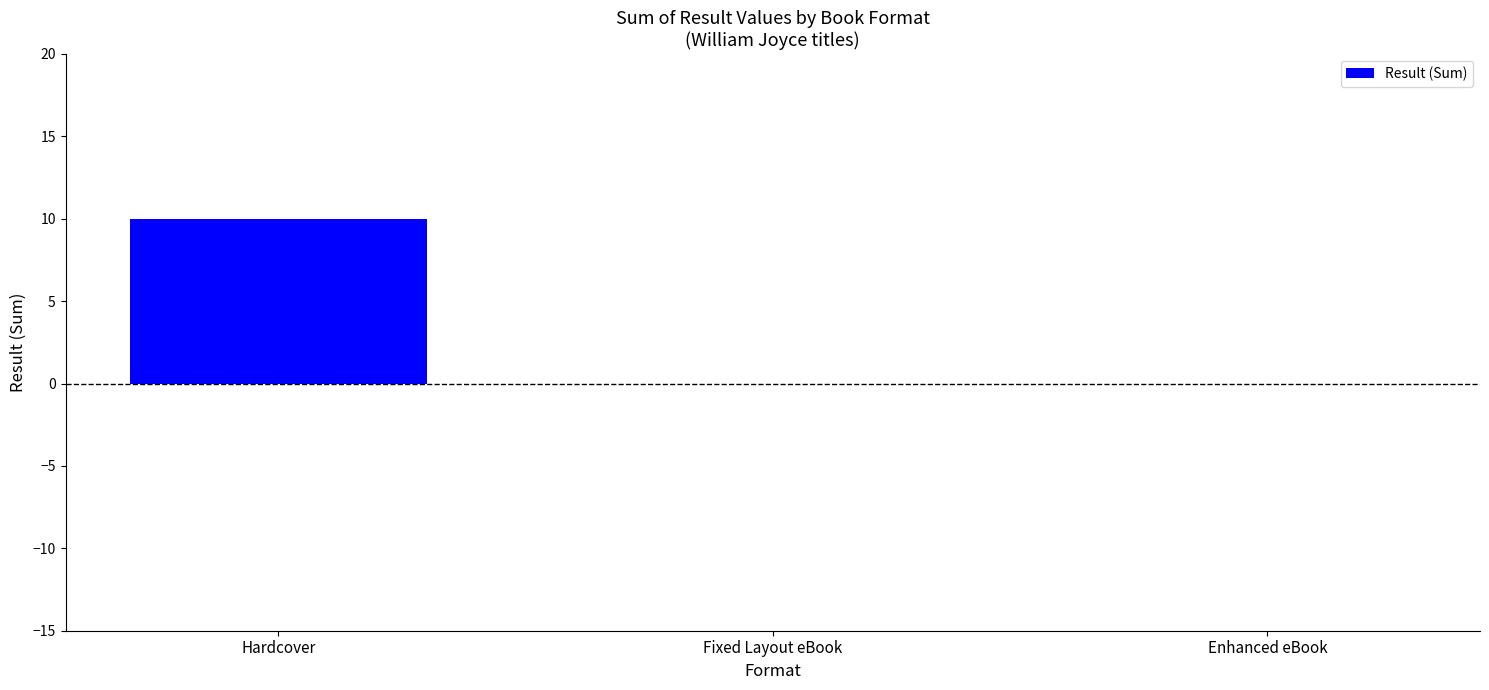

What is the maximum value shown in the chart?

10